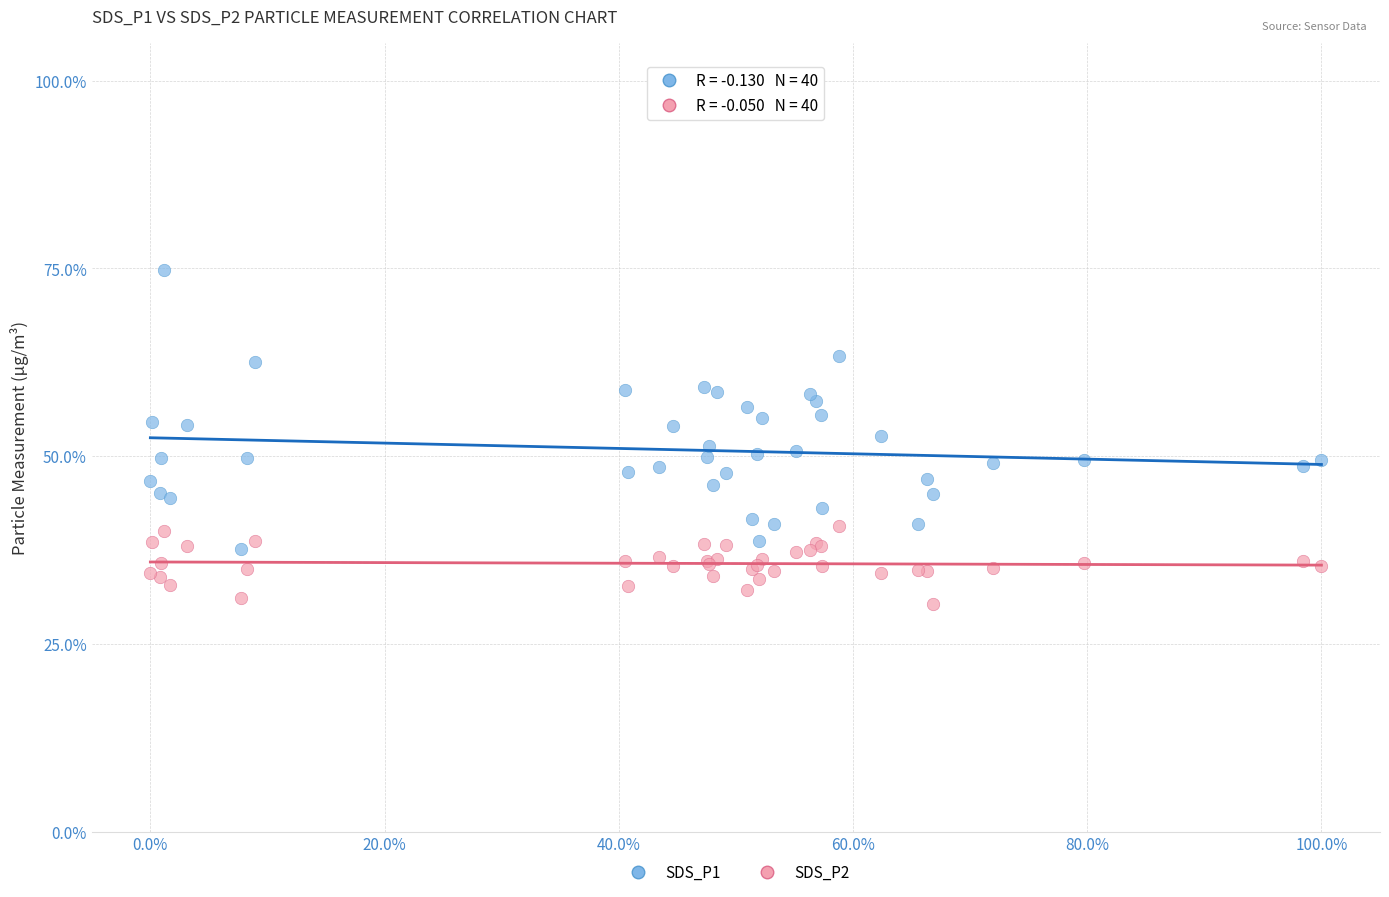

Which series has the largest Y range (max minus min)?

SDS_P1